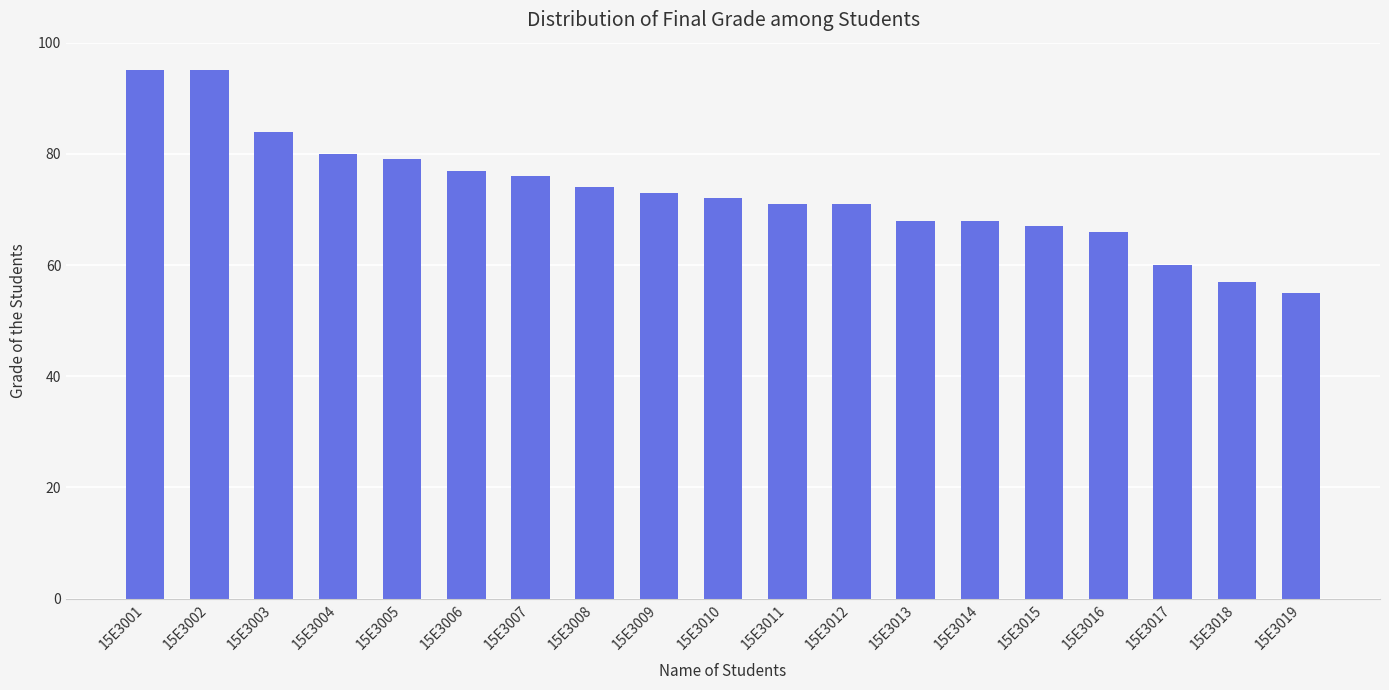

Which category has the lowest value across all series?

15E3019